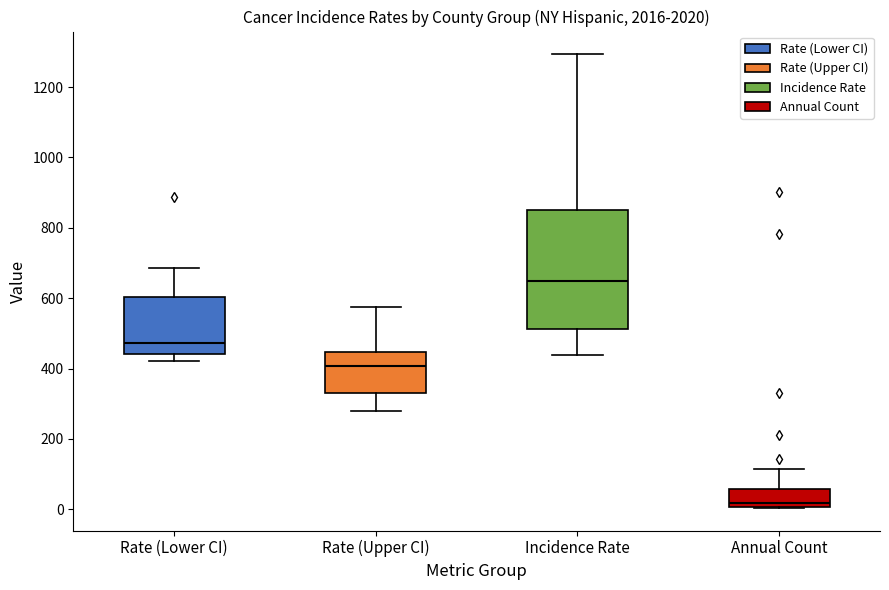

Where is the lower edge of the box for Incidence Rate on the y-axis? The values are not printed on the chart, so give them approximately, as read against the axis.

520